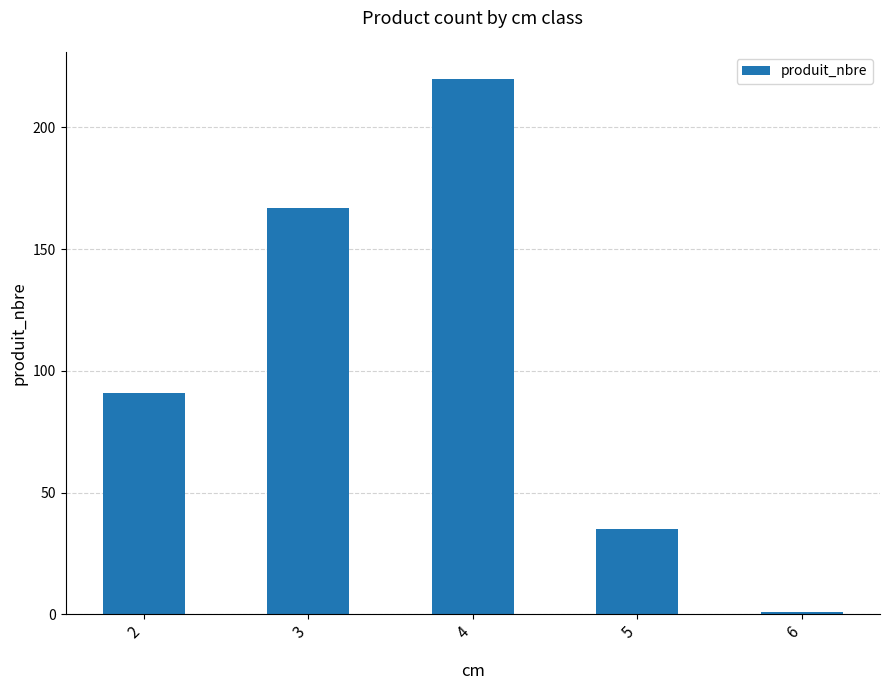

Reading left to right, transcribe all the data shown in this chart.

2=91	3=167	4=220	5=35	6=1